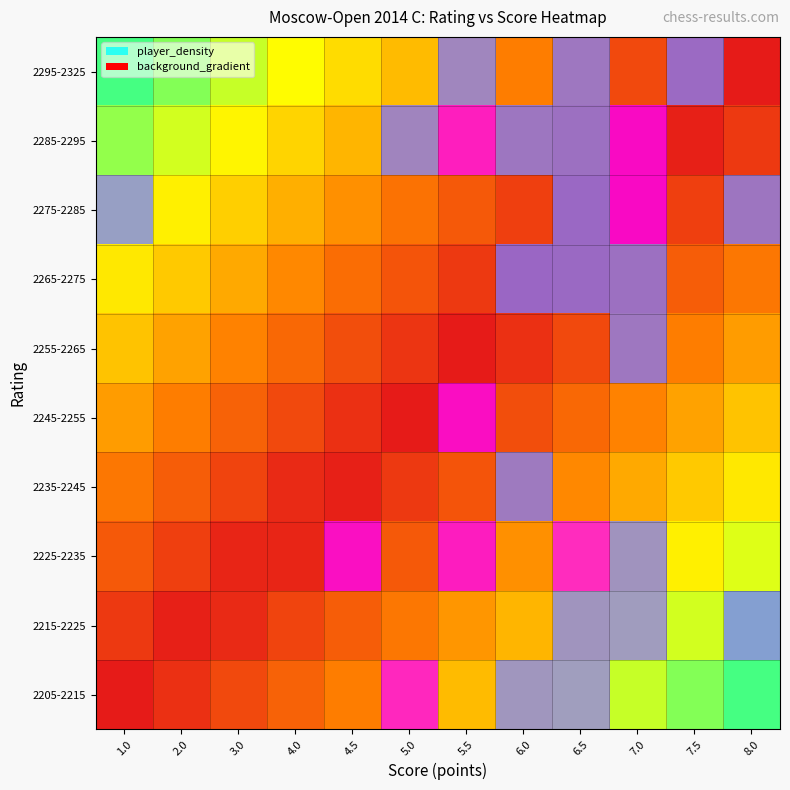

What is the maximum value shown in the chart?

2.0